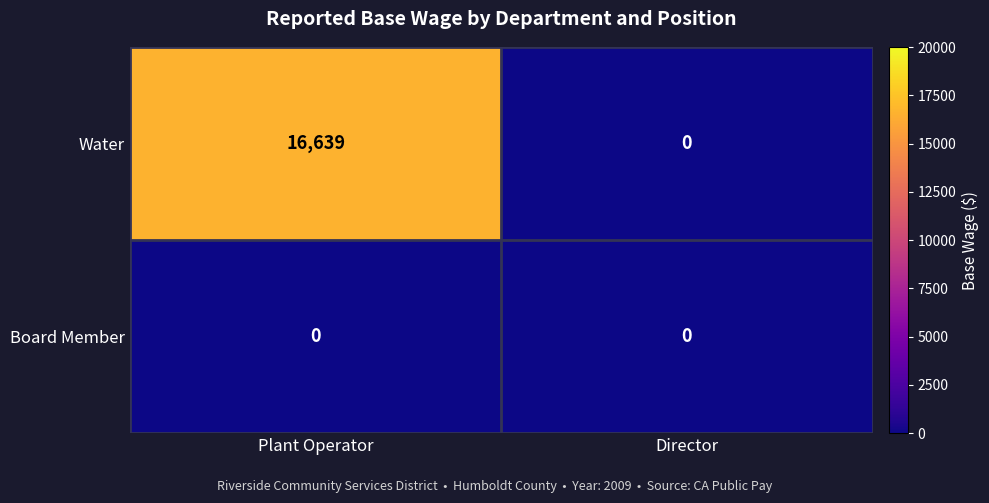

How many distinct data groups are displayed?

2